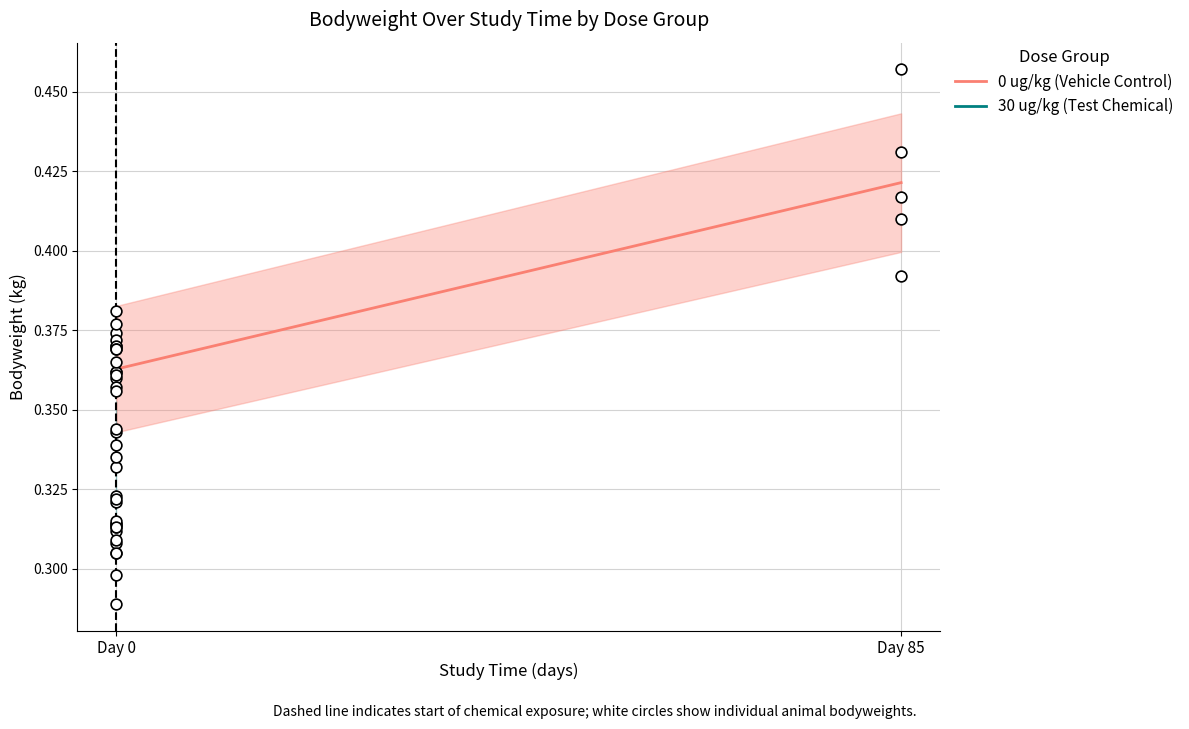

Which has a higher value, Day 85 or Day 0?

Day 85